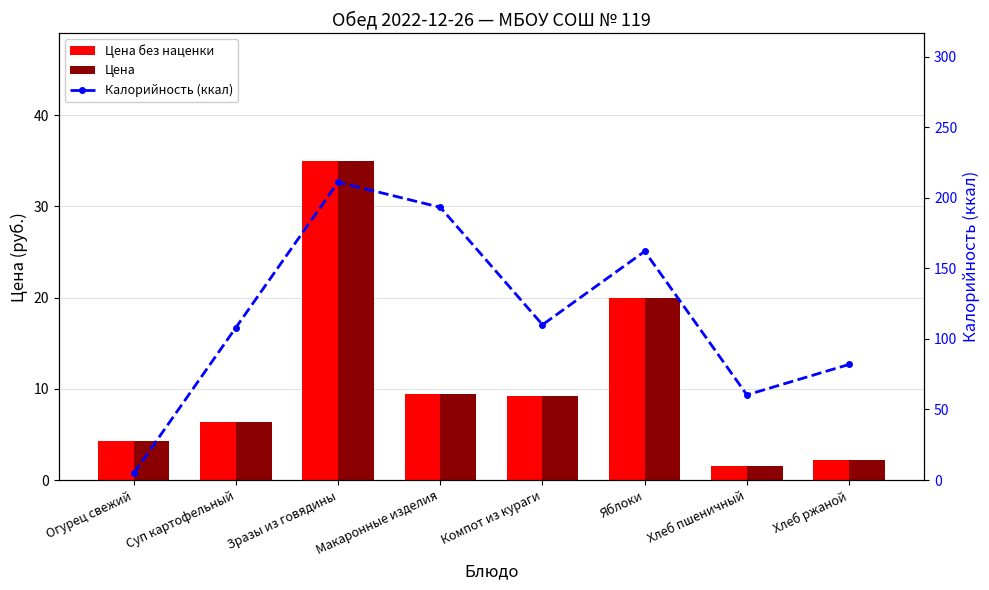

Reading right to left, list all the values displayed in this chart.

Цена без наценки: 2.2	1.5	20.0	9.2	9.5	35.0	6.4	4.3
Цена: 2.2	1.5	20.0	9.2	9.5	35.0	6.4	4.3
Калорийность (ккал): 81.9	60.3	162.0	110.0	193.2	211.0	108.0	4.7